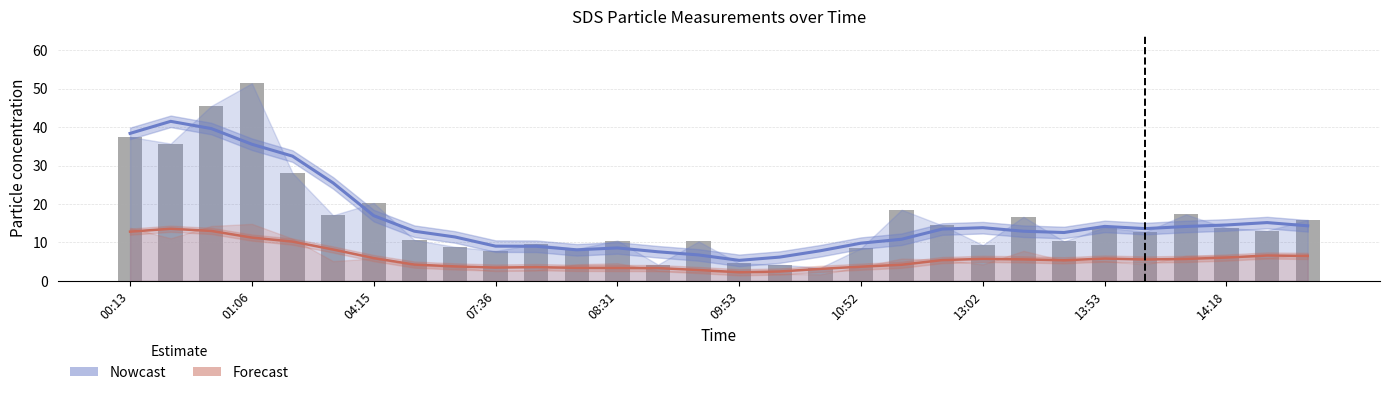

Where does the data first go above 13?

00:13